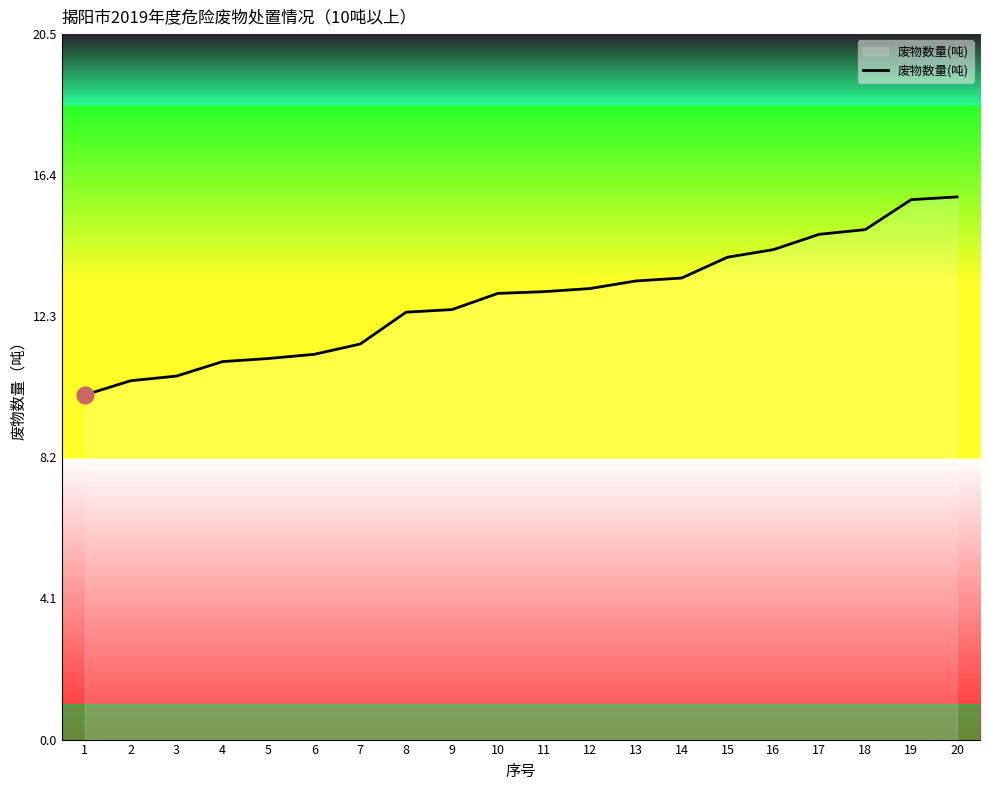

The chart shows a value of 13.0 at 11. True or false?

True